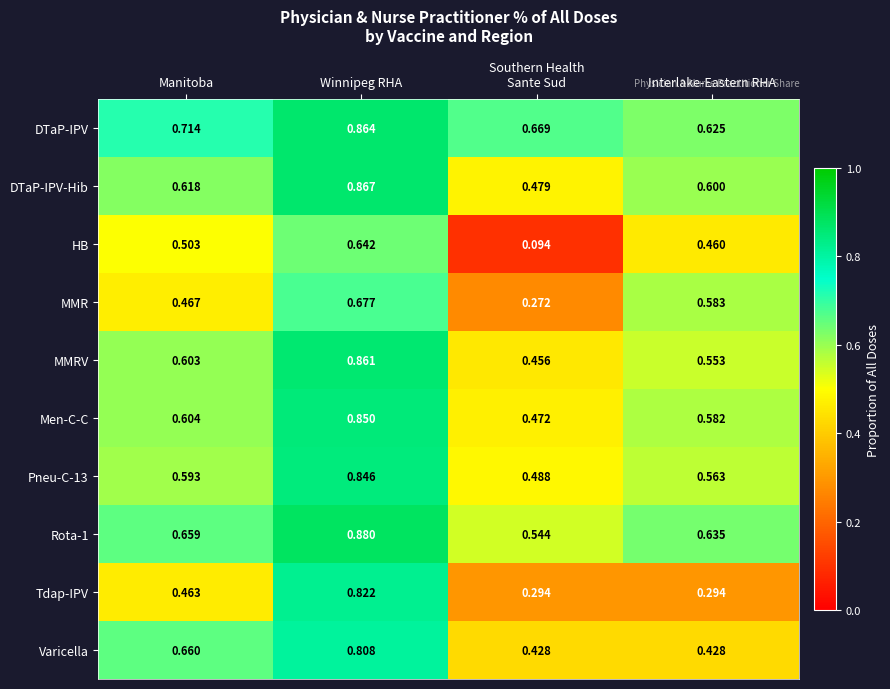

Which series changed the most between Manitoba and Interlake-Eastern RHA?

Varicella